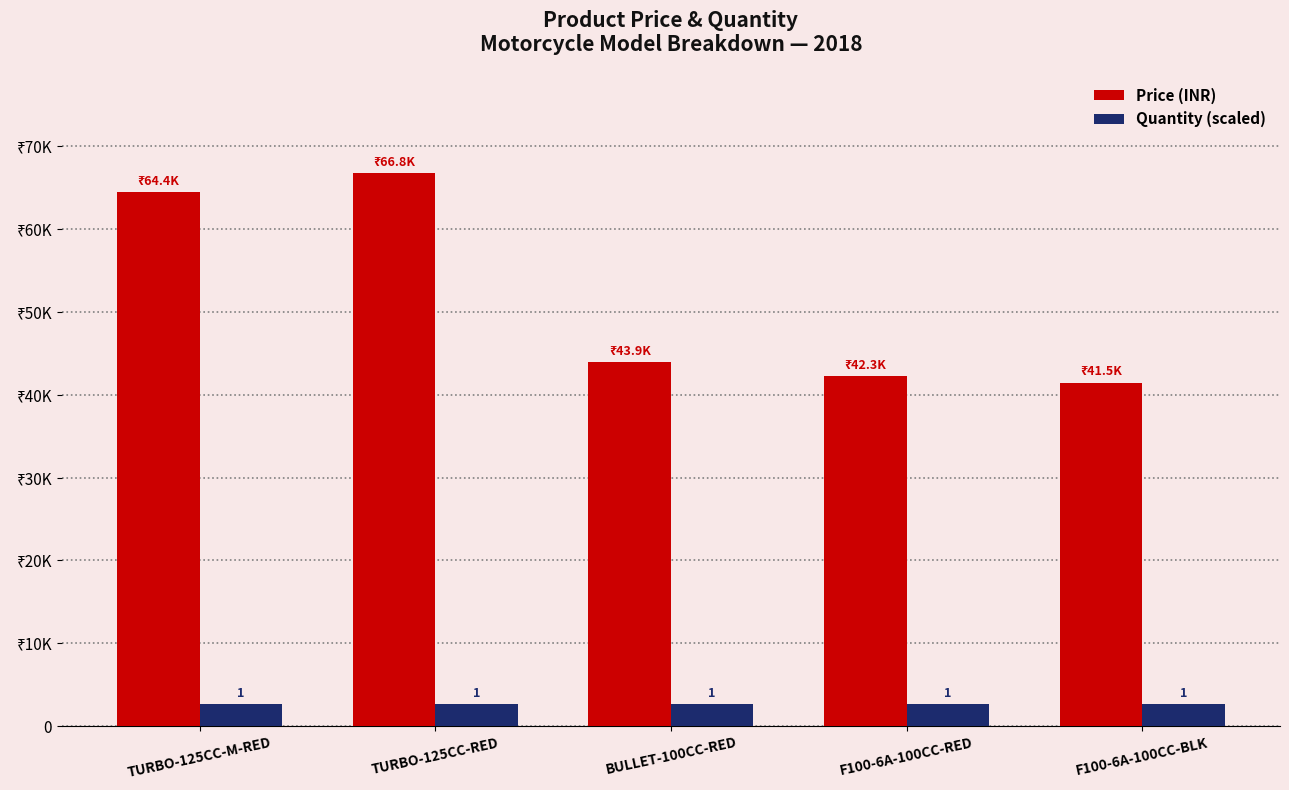

What are all the series names shown in the legend?

Price (INR), Quantity (scaled)